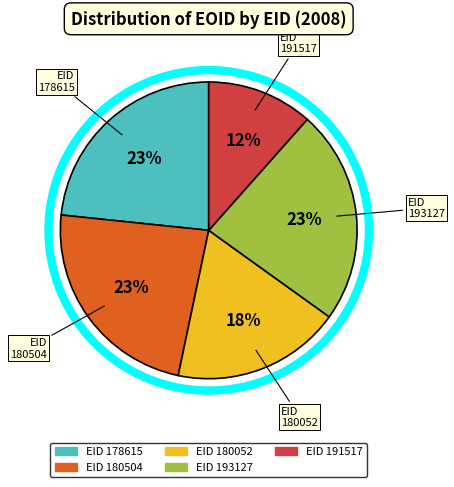

Is there any slice that represents more than half of the pie?

No